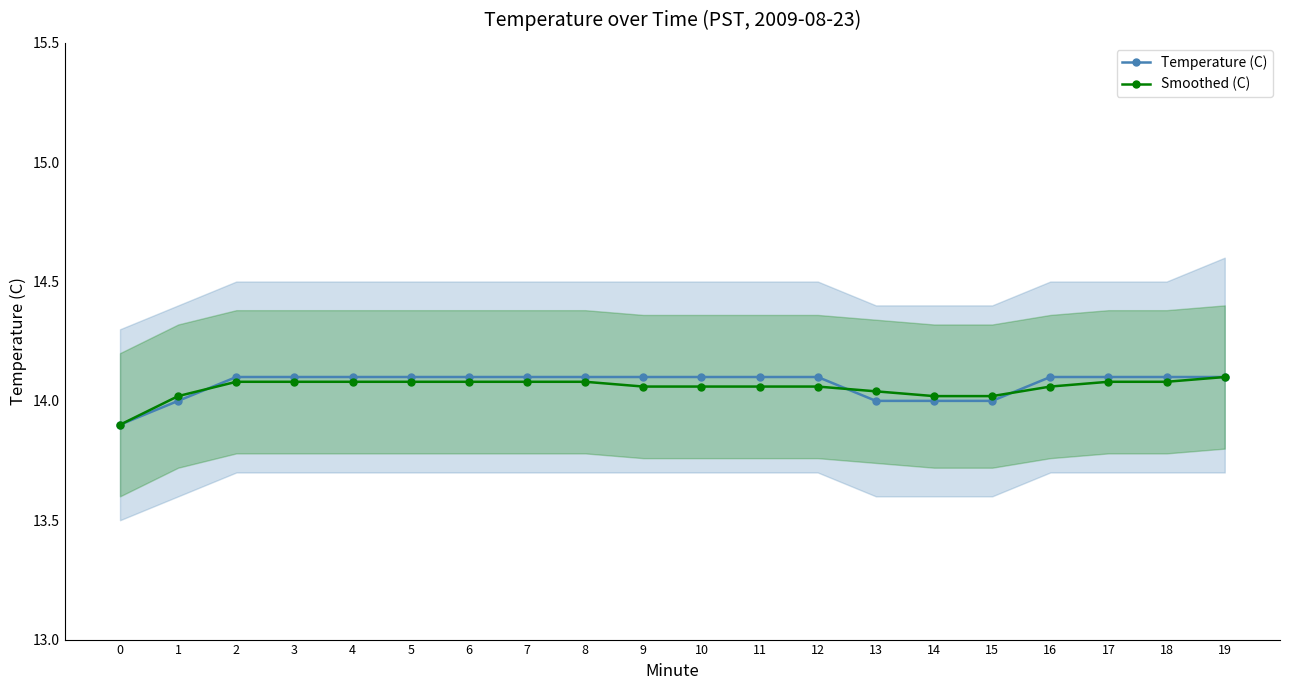

Where do Smoothed (C) and Temperature (C) first cross each other?

1 and 2